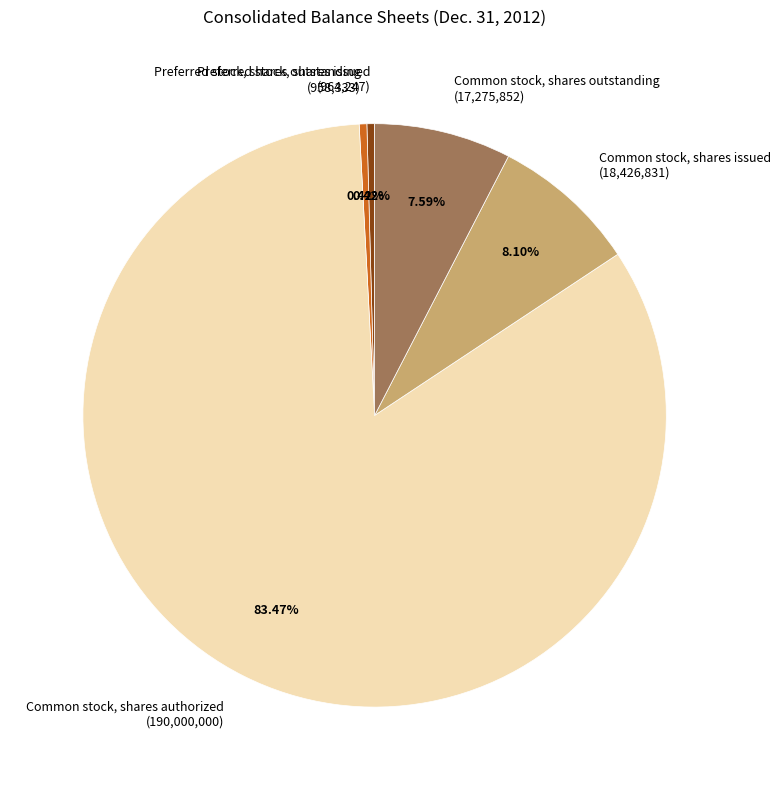

Which category has the biggest portion of the pie?

Common stock, shares authorized